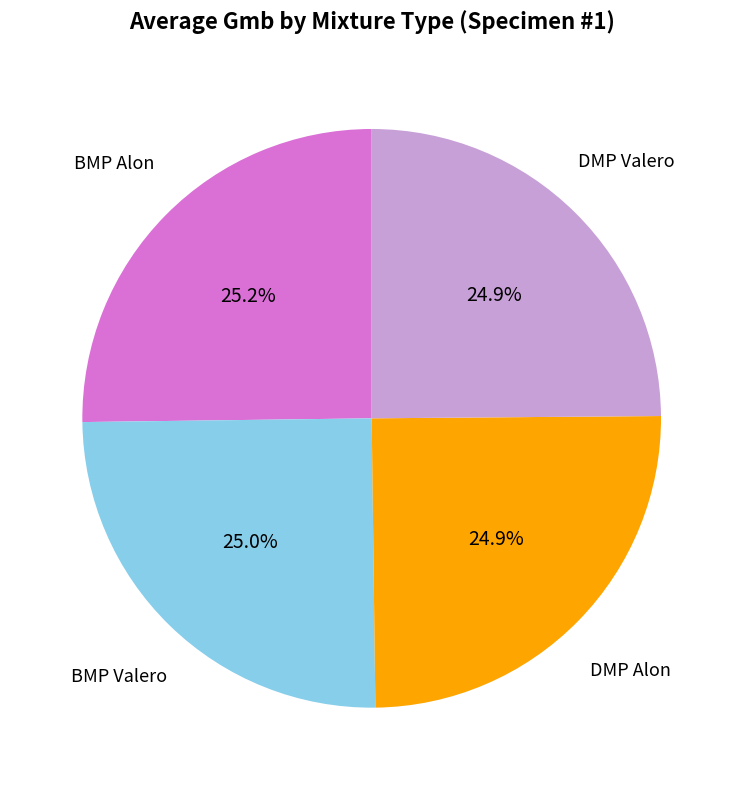

Does any single category account for the majority?

No